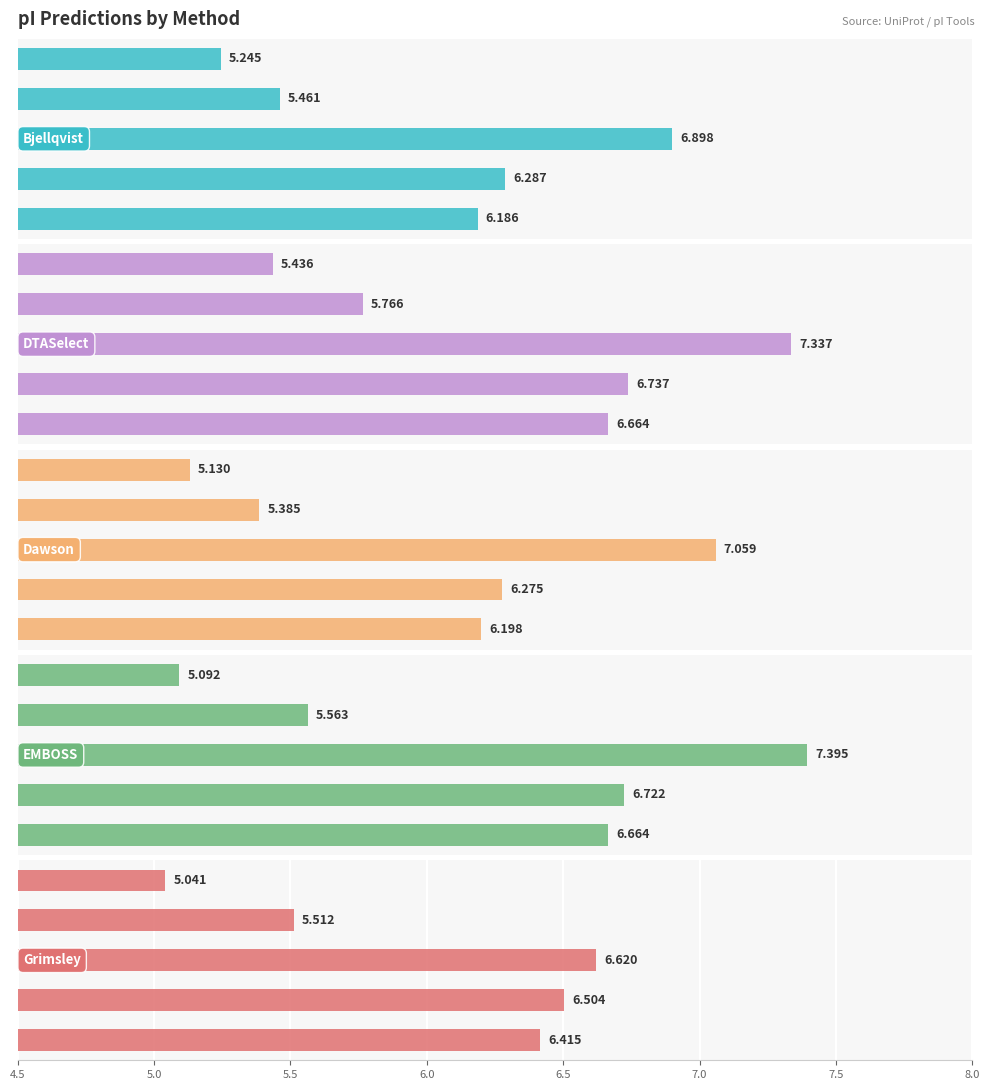

Which series changed the most between 5.5 and 6.5?

EMBOSS